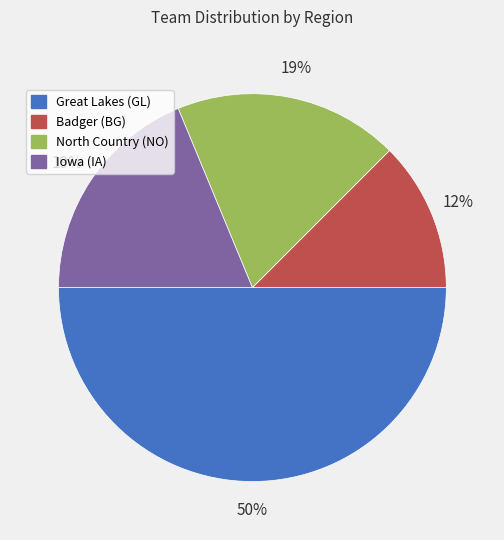

Which has a higher value, North Country (NO) or Badger (BG)?

North Country (NO)